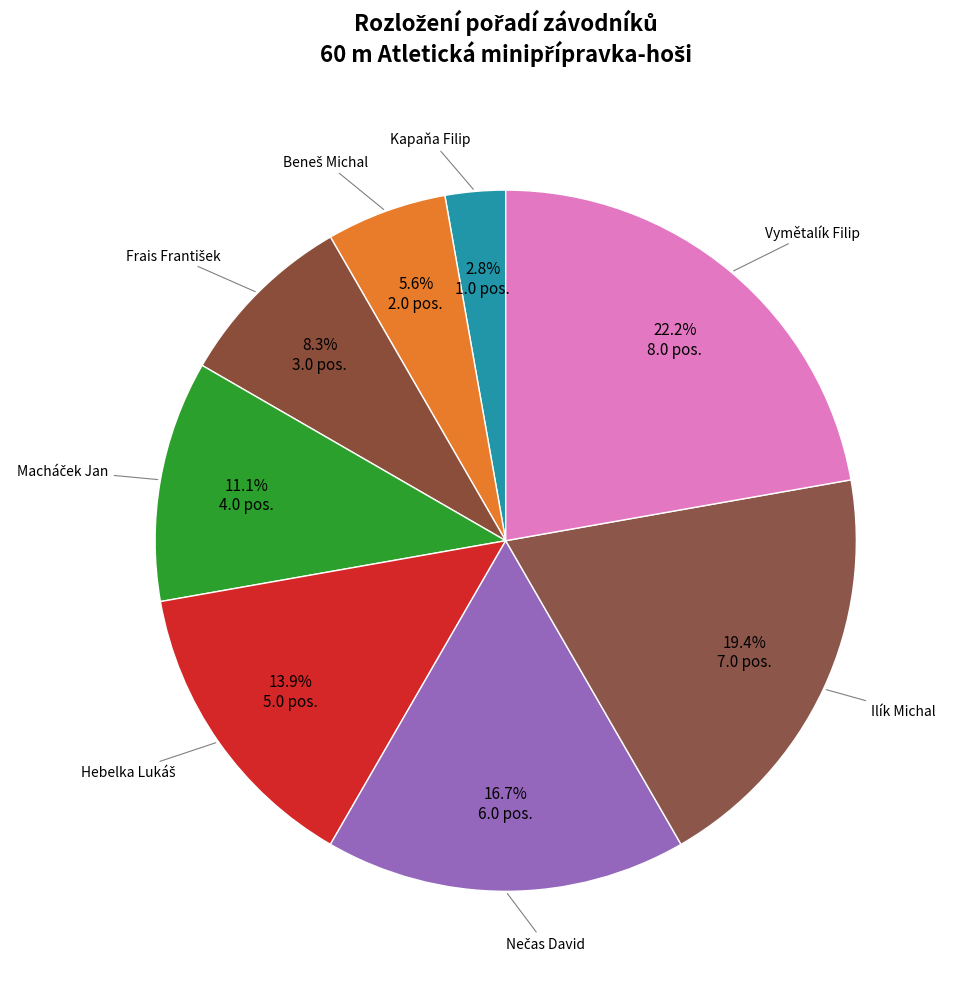

How many slices are in this pie chart?

8